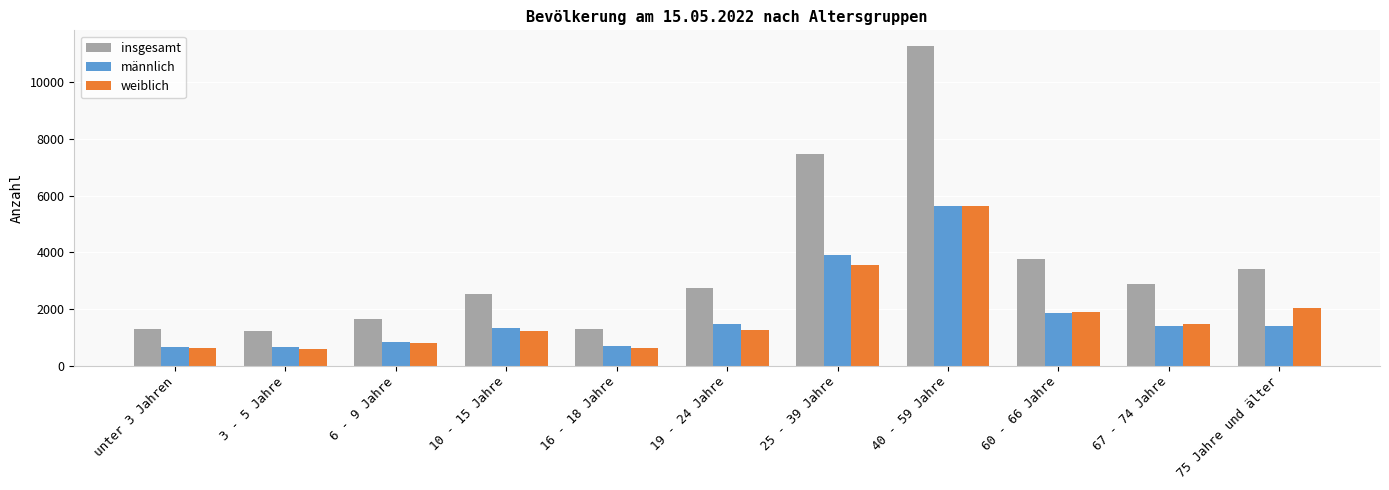

The insgesamt series shows 1465 at 19 - 24 Jahre. True or false?

False